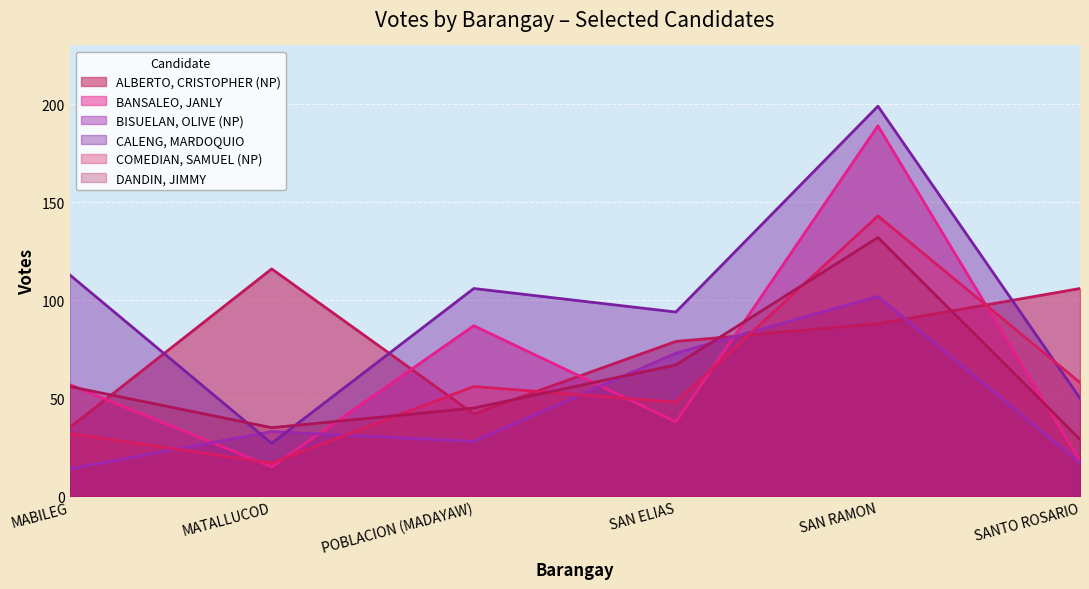

True or false: BISUELAN, OLIVE (NP) has a value of 5 at SANTO ROSARIO.

False